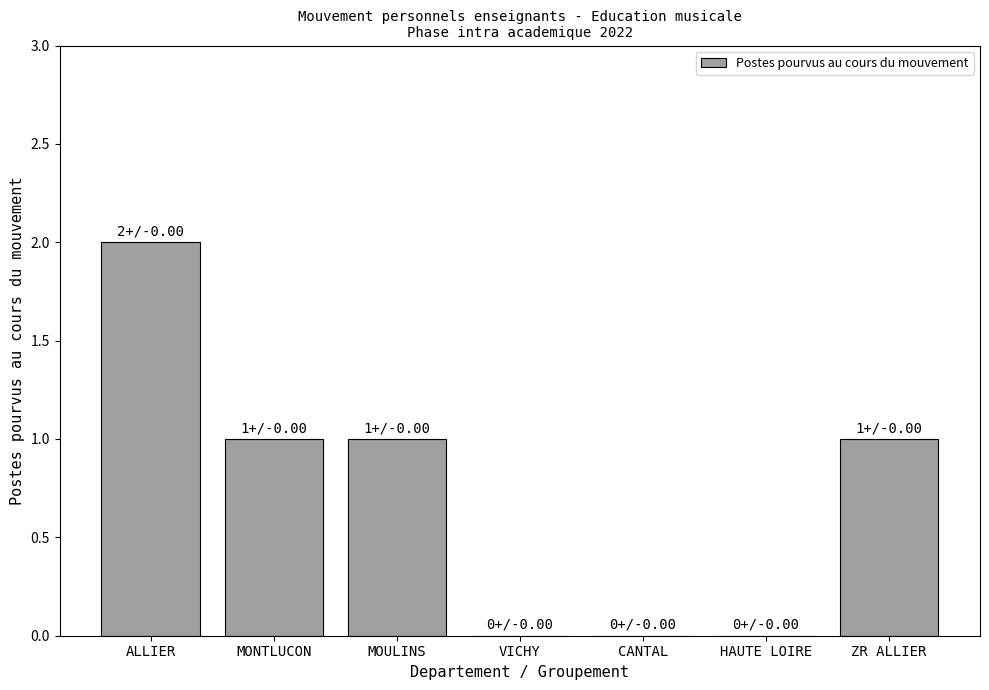

Which label corresponds to the largest value in the chart?

ALLIER